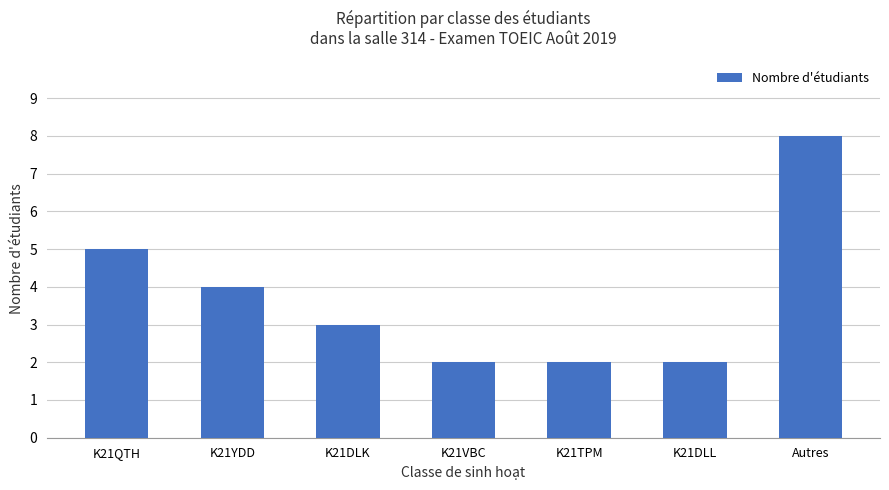

Reading left to right, what are all the values shown in this chart?

5	4	3	2	2	2	8